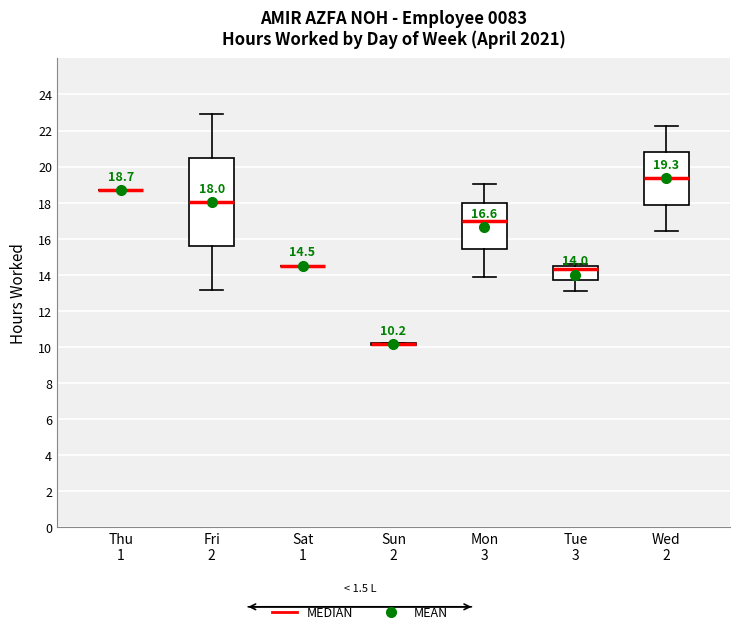

Which box is the tallest, from its lower edge to its upper edge?

Fri 2